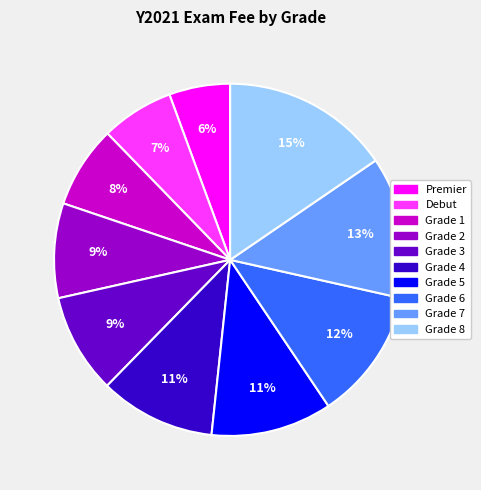

Is there any slice that represents more than half of the pie?

No